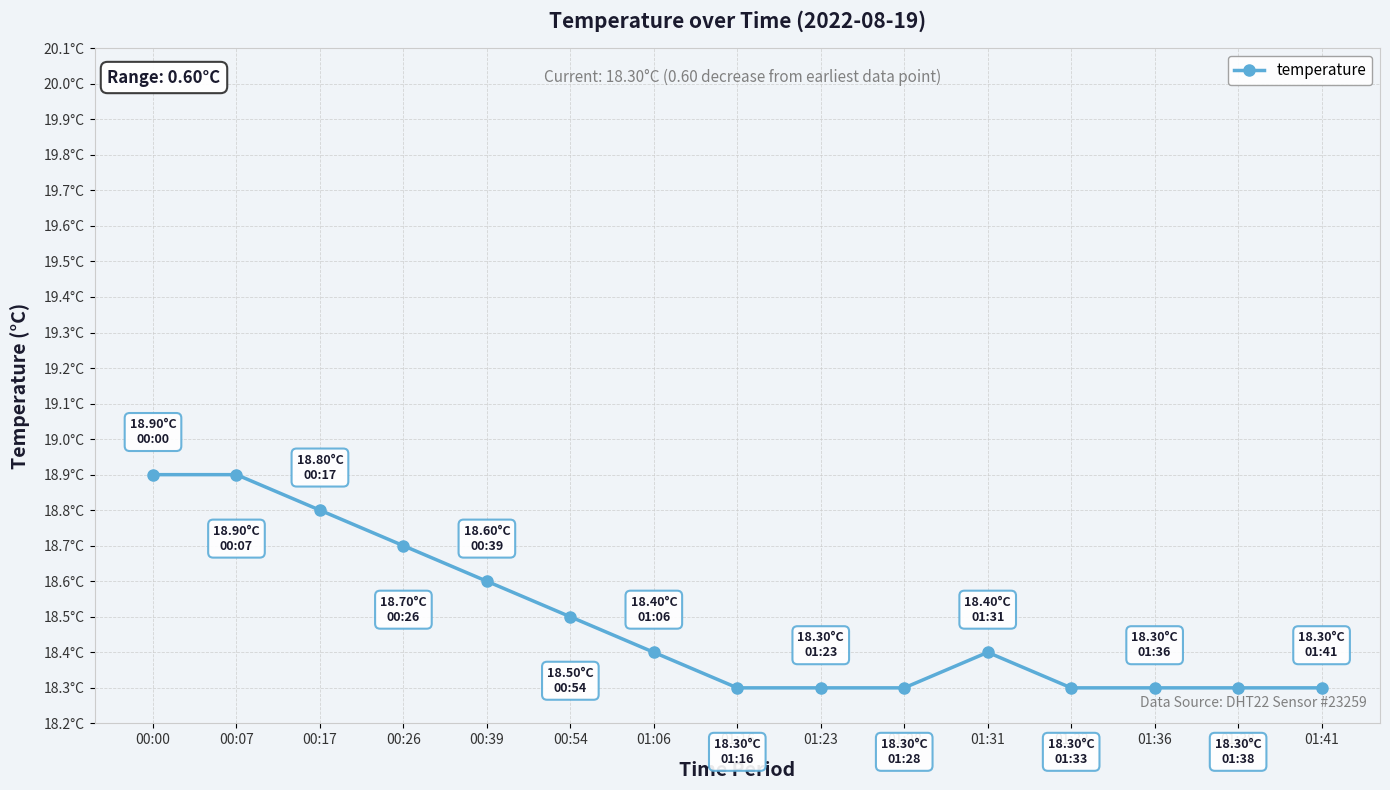

Reading right to left, what are all the values shown in this chart?

01:41=18.3	01:38=18.3	01:36=18.3	01:33=18.3	01:31=18.4	01:28=18.3	01:23=18.3	01:16=18.3	01:06=18.4	00:54=18.5	00:39=18.6	00:26=18.7	00:17=18.8	00:07=18.9	00:00=18.9